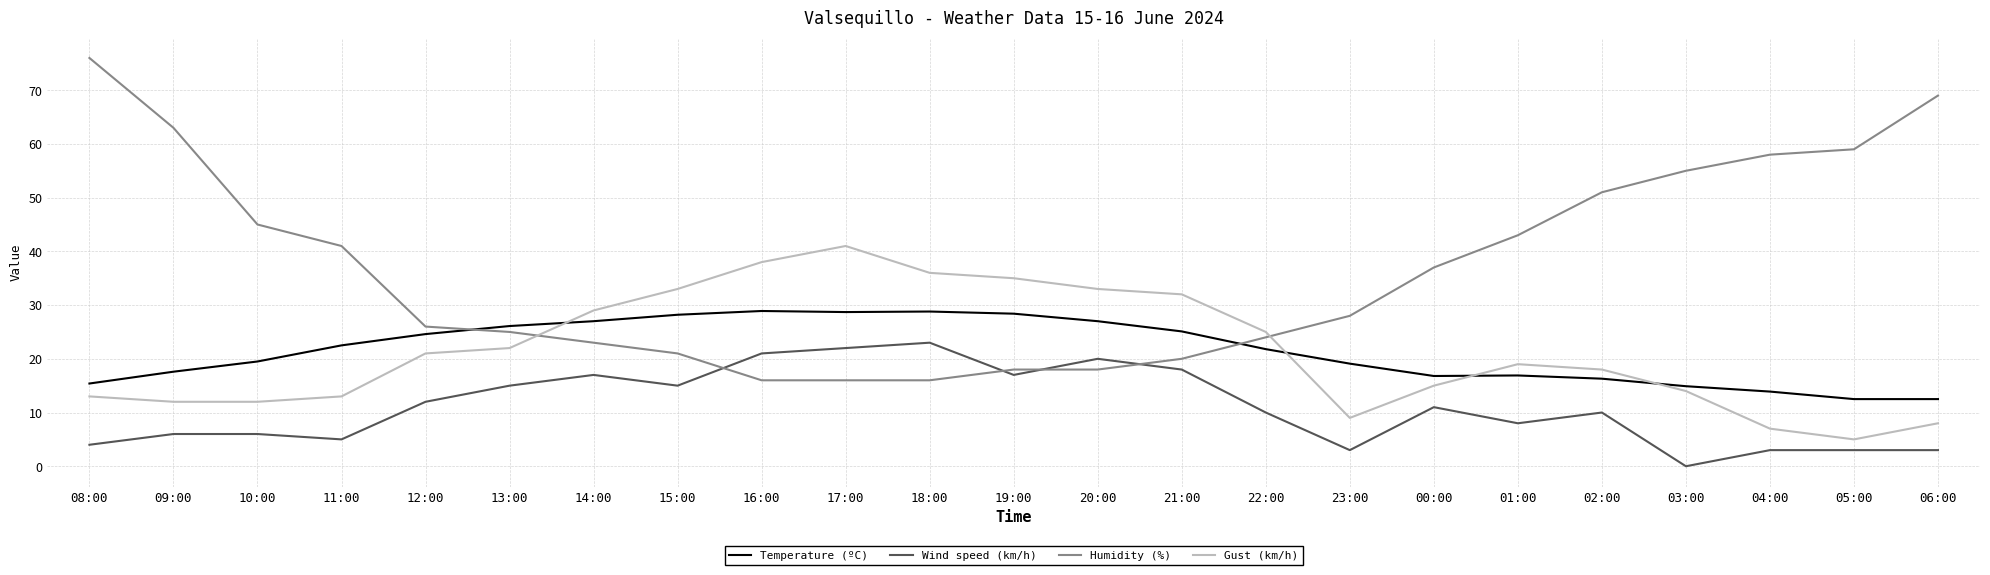

What is the sum of all Wind speed (km/h) values?

252.0